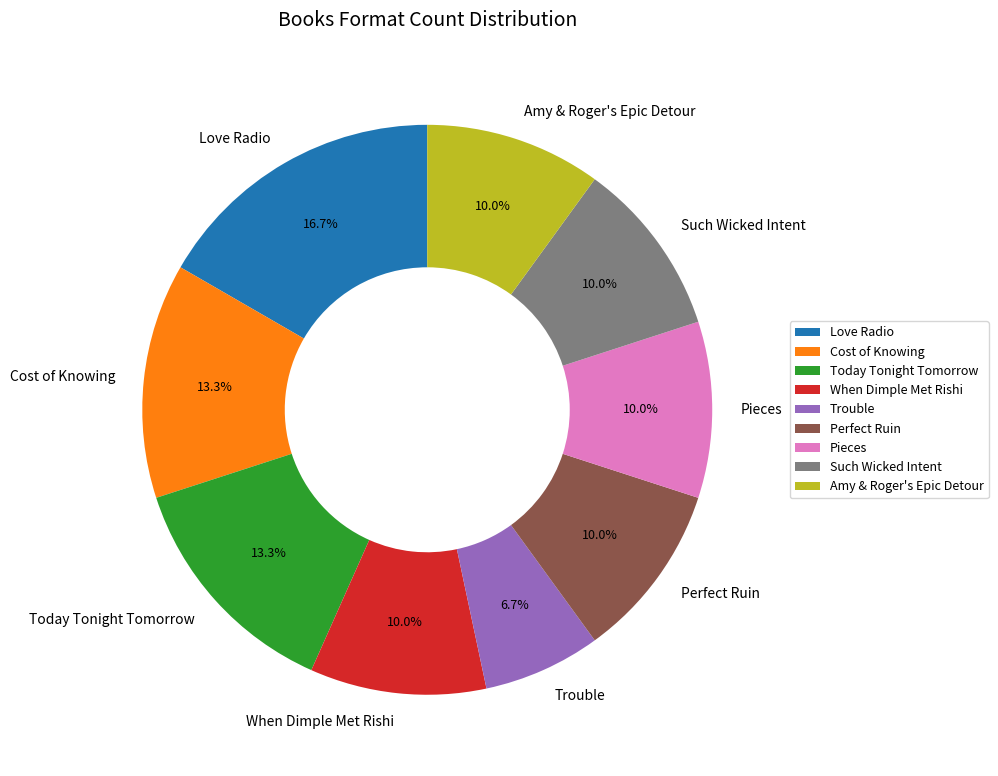

What percentage is the Today Tonight Tomorrow slice, to the nearest percent?

13%